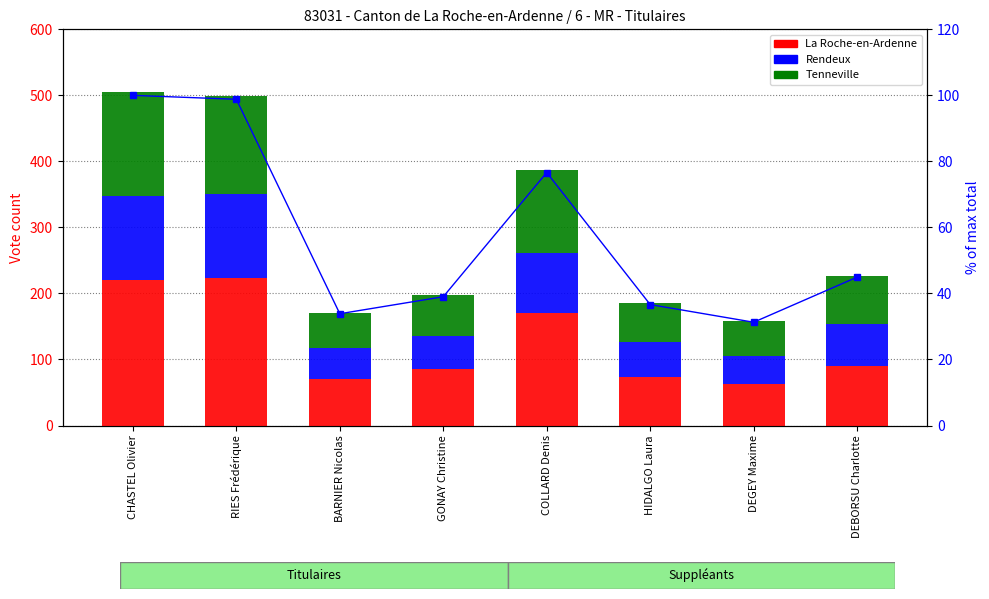

At which label is La Roche-en-Ardenne closest to 143?

COLLARD Denis